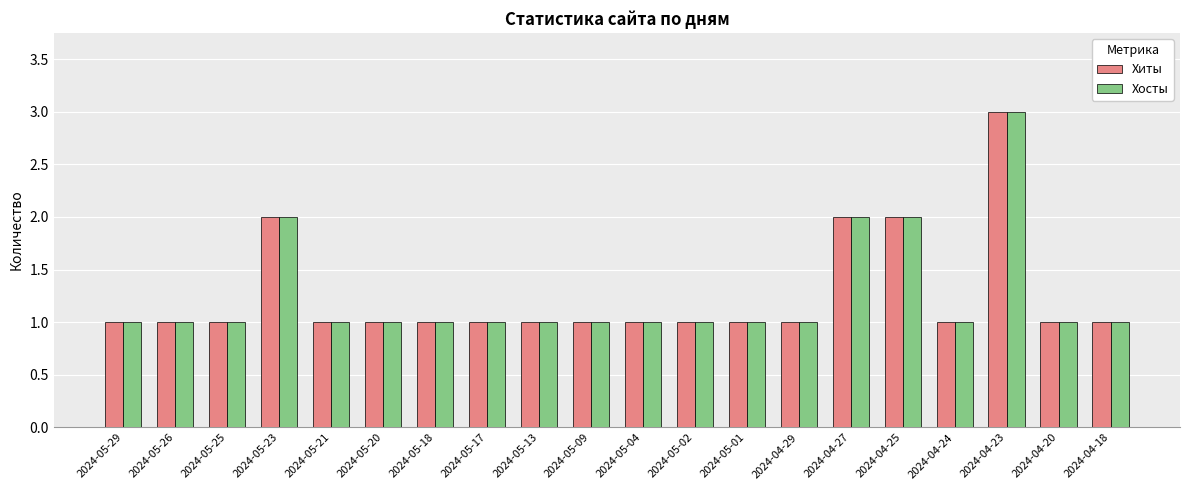

What is the value of the Хосты bar at the 1st from the left?

1